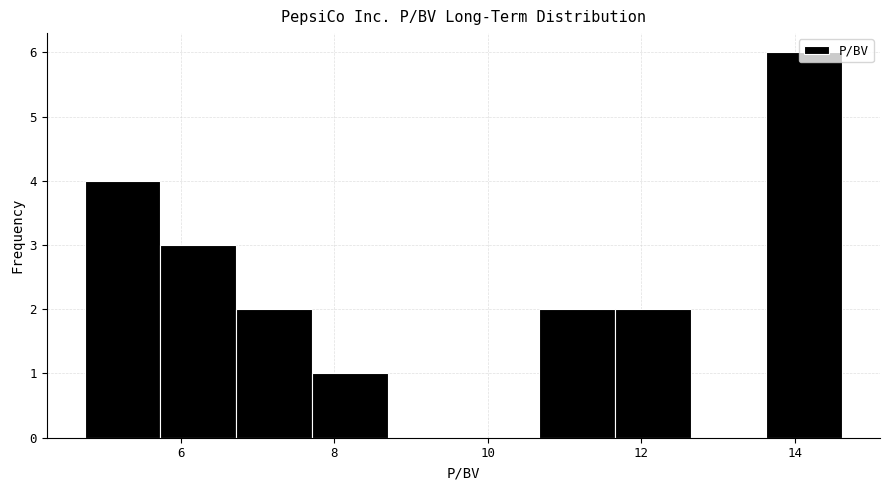

Reading left to right, list every bar in this chart as the range it spans on the x-axis followed by its height. Neither the bar edges nor the heights are printed on the chart, so give them approximately, as read against the axes.

4.8 to 5.8: 4
5.8 to 6.8: 3
6.8 to 7.8: 2
7.8 to 8.6: 1
8.6 to 9.6: 0
9.6 to 10.6: 0
10.6 to 11.6: 2
11.6 to 12.6: 2
12.6 to 13.6: 0
13.6 to 14.6: 6